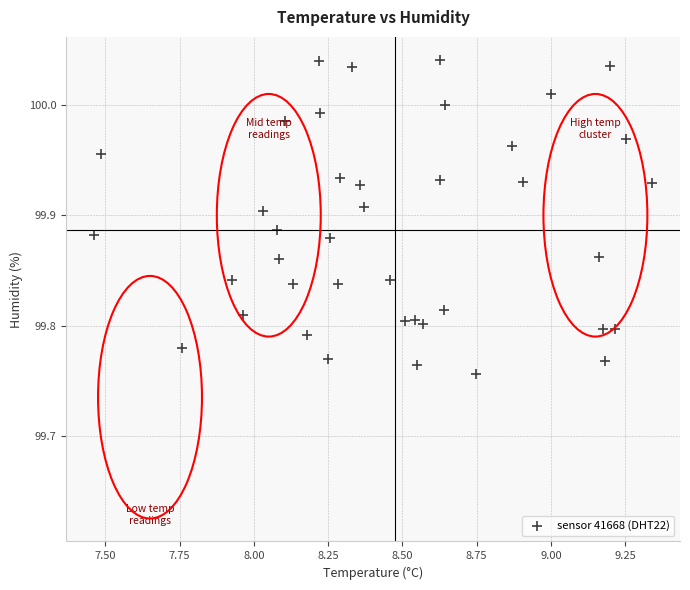

What is the range of X values (max minus min)?

1.9